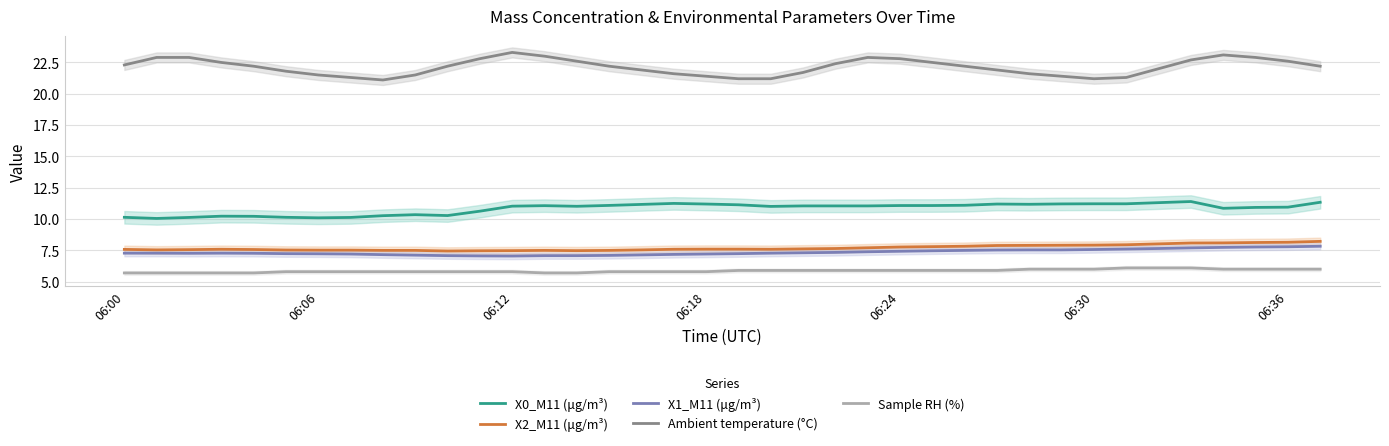

True or false: Ambient temperature (°C) and X2_M11 (μg/m³) cross at least once.

False